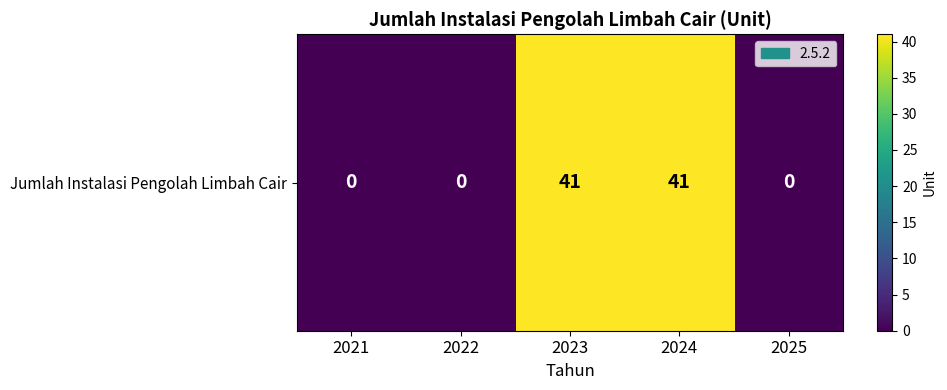

List the labels in order of value, smallest first.

2021, 2022, 2025, 2023, 2024